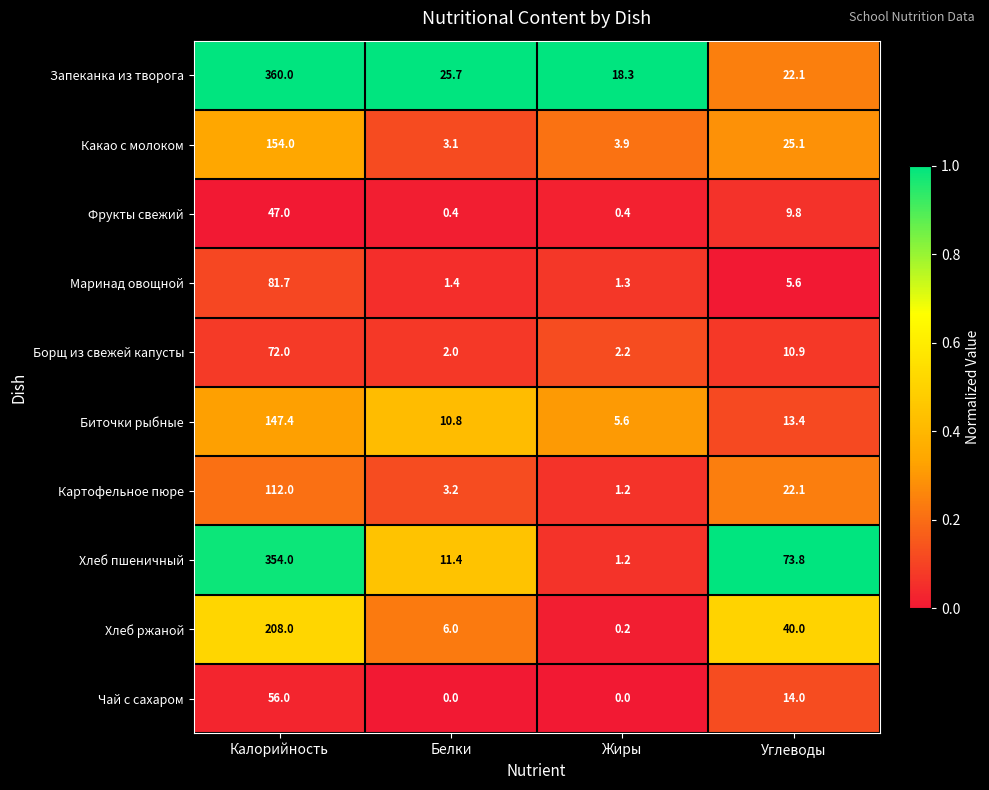

Between Калорийность and Белки, which series saw the biggest shift?

Хлеб пшеничный